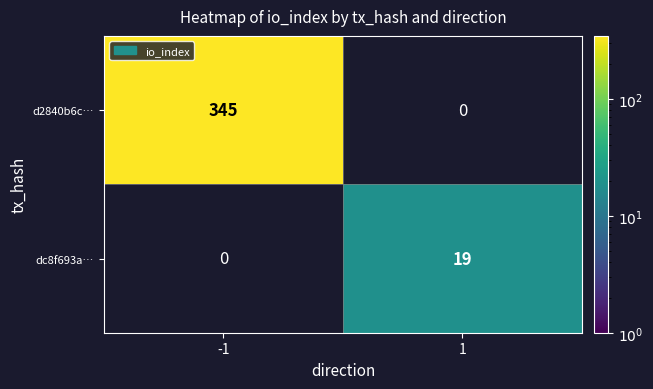

The value of dc8f693a… at 1 is 10. True or false?

False